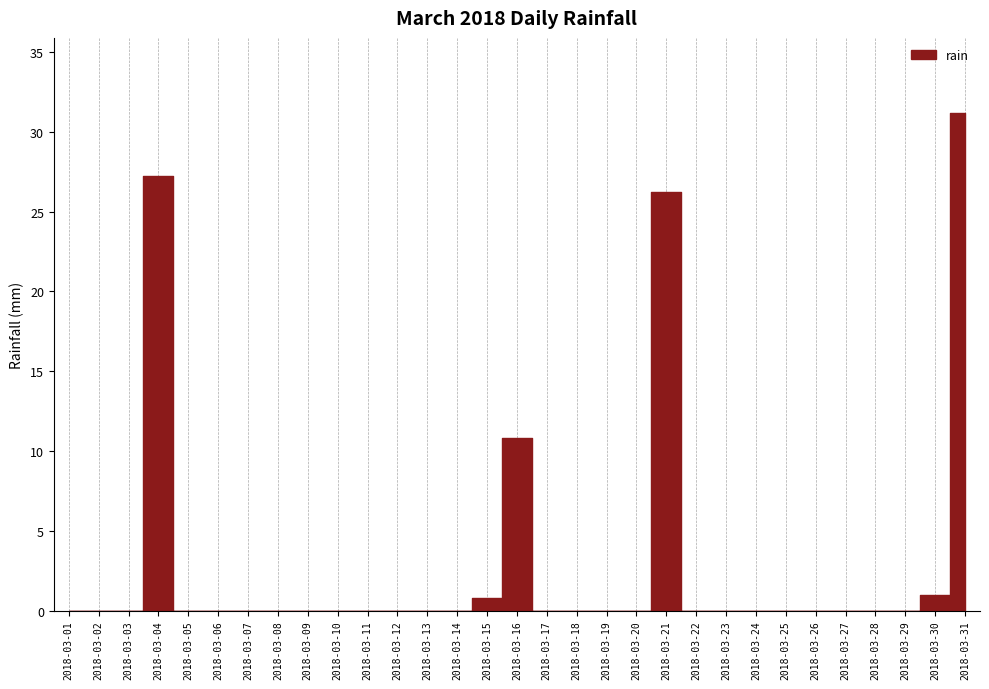

Which has a higher value, 2018-03-14 or 2018-03-13?

2018-03-14